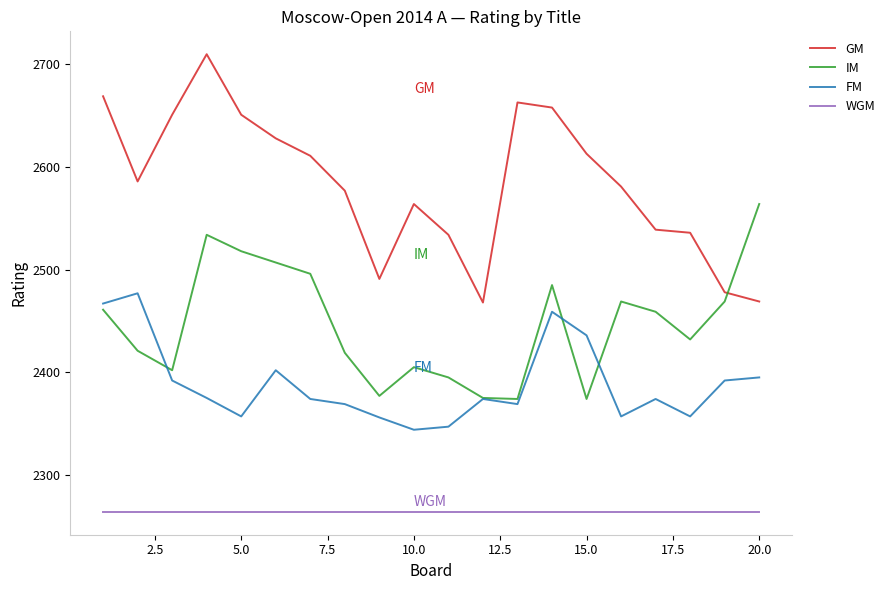

What is the maximum value shown in the chart?

2710